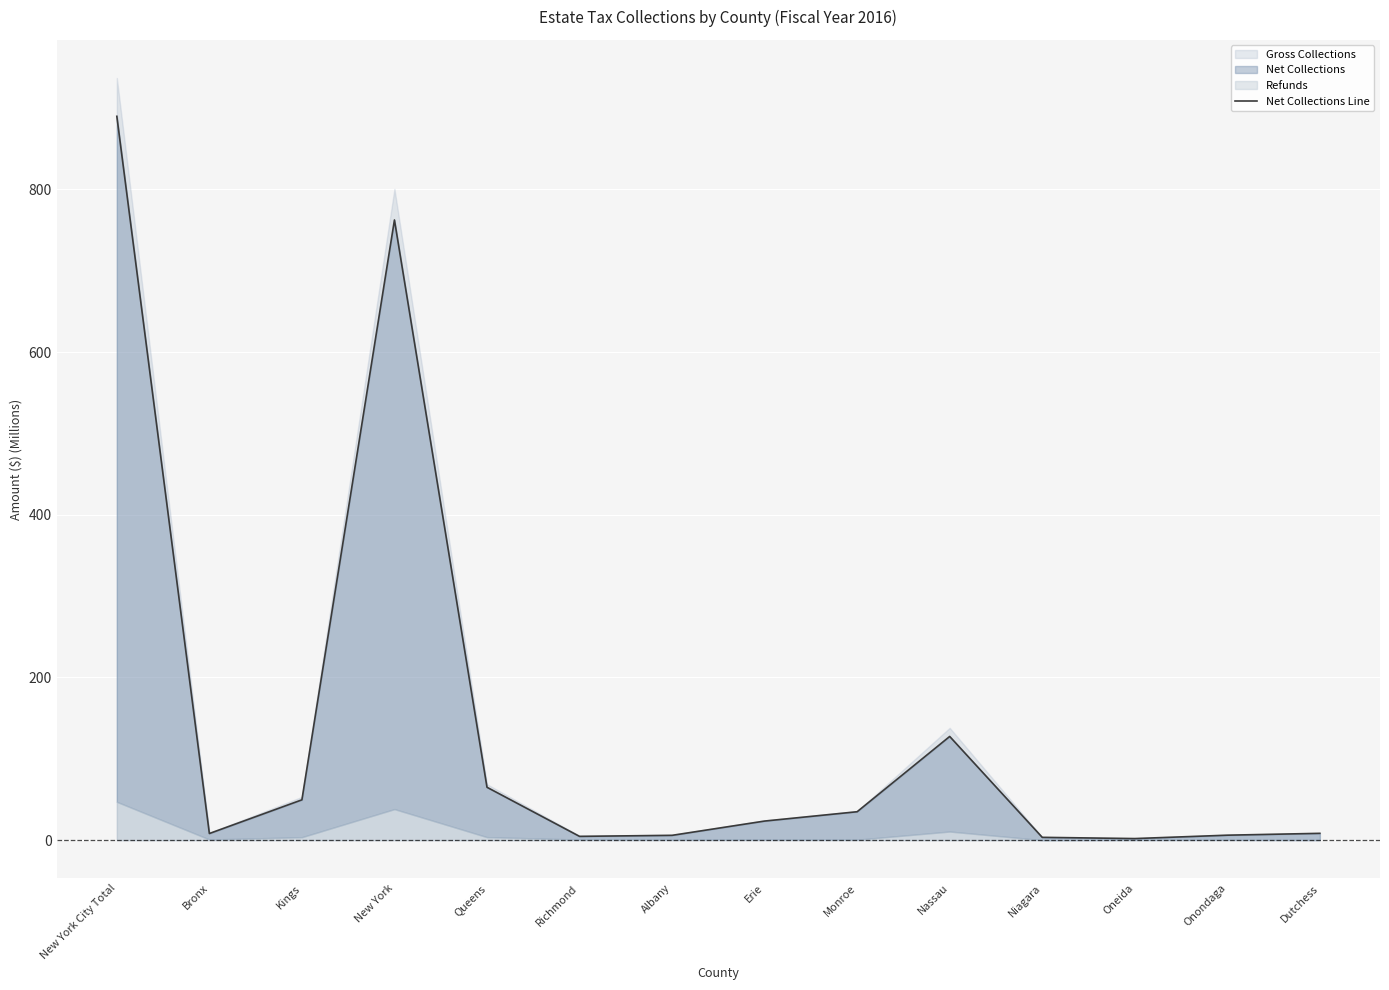

What is the label of the 4th point from the left?

New York